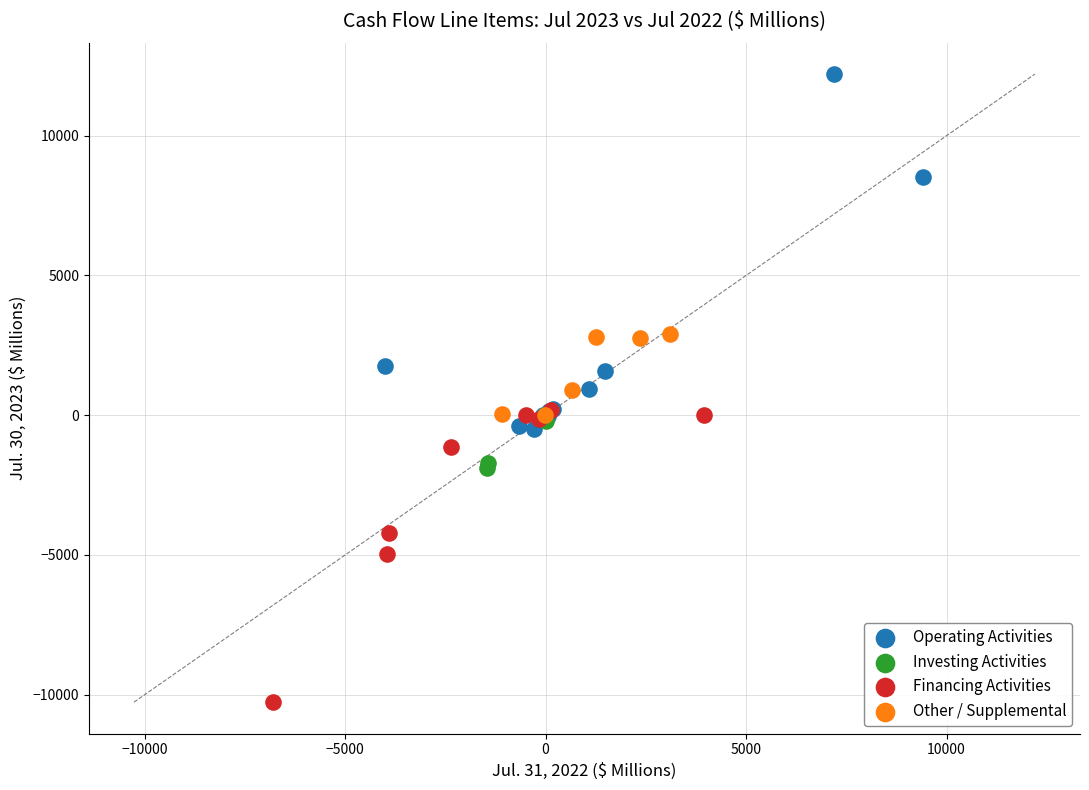

Which series reaches the maximum Y coordinate?

Operating Activities